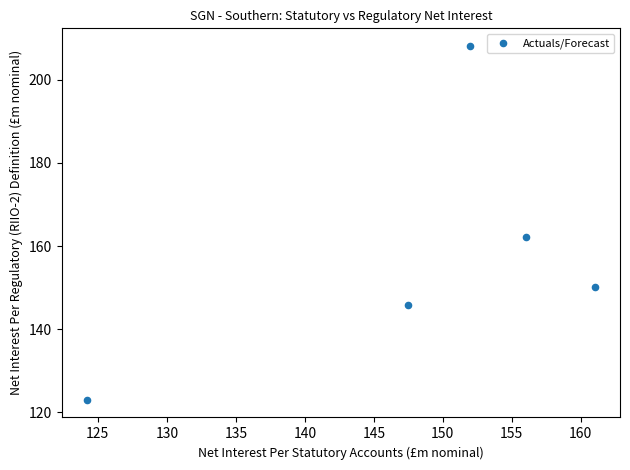

What Y value in the scatter plot is closest to 165?

162.1